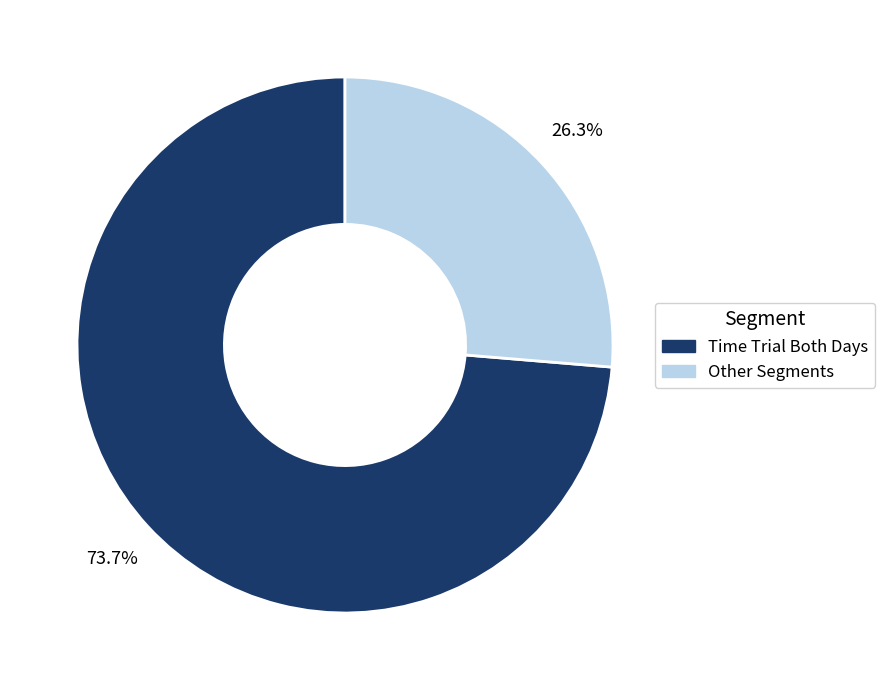

Which category has the biggest portion of the pie?

Time Trial Both Days